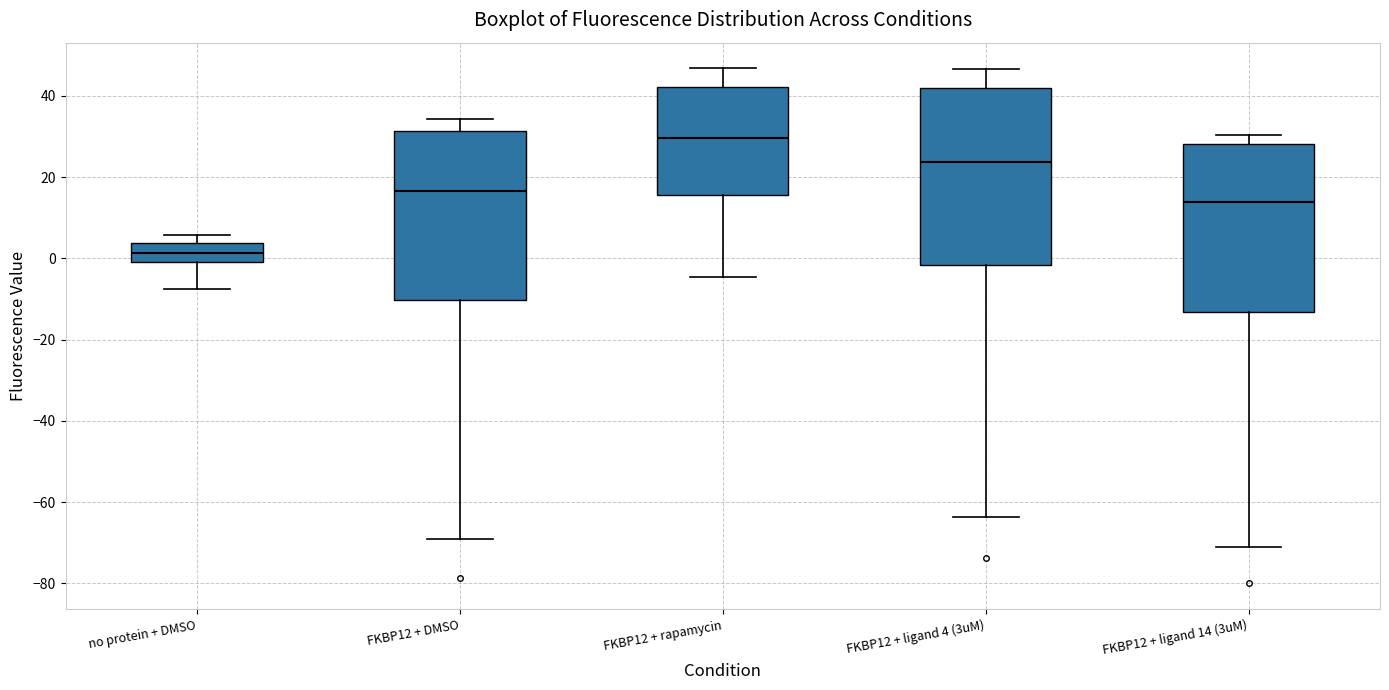

Where is the upper edge of the box for FKBP12 + rapamycin on the y-axis? The values are not printed on the chart, so give them approximately, as read against the axis.

42